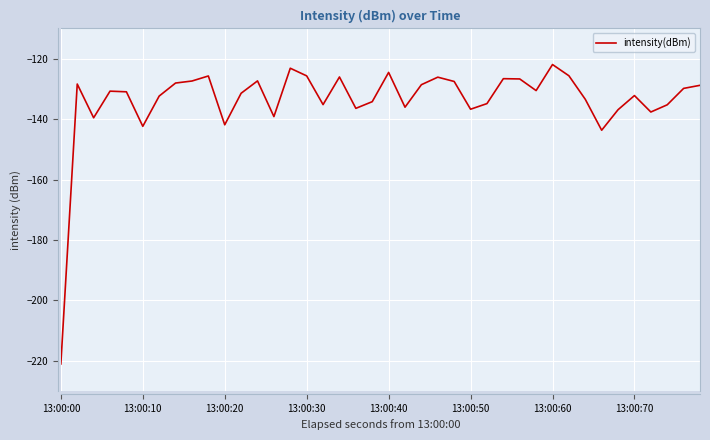

What is the difference between the maximum and minimum values?

99.1